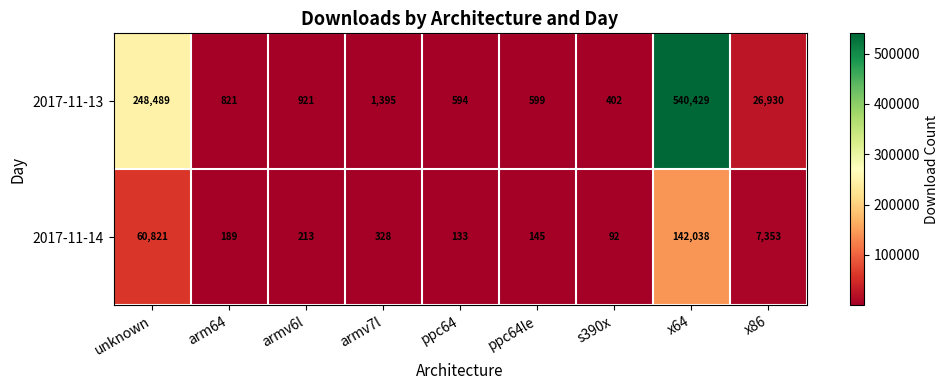

What is the smallest value displayed?

92